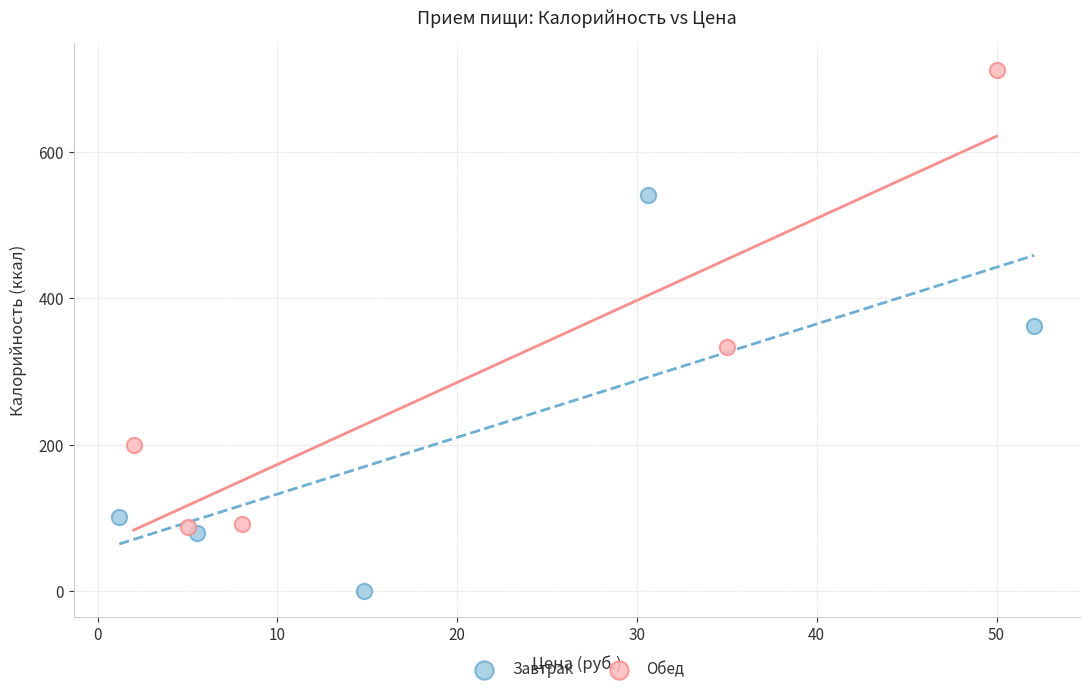

Which series contains the highest Y value?

Обед